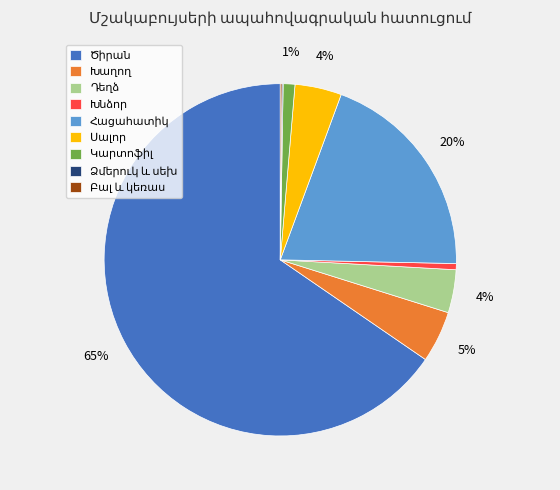

To the nearest percent, what is the average slice percentage?

11%